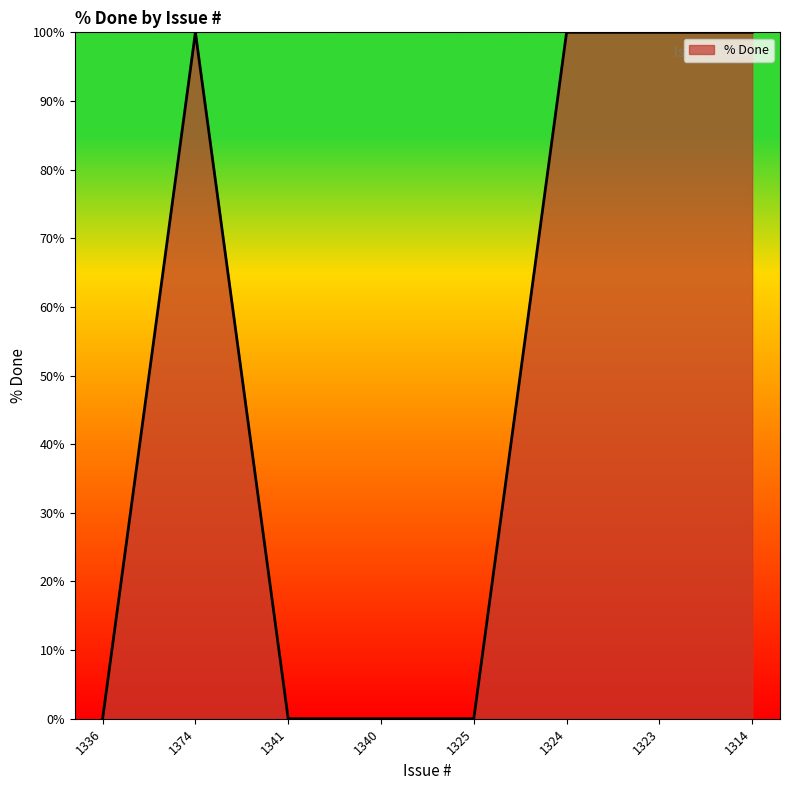

How many lines are shown in the chart?

1